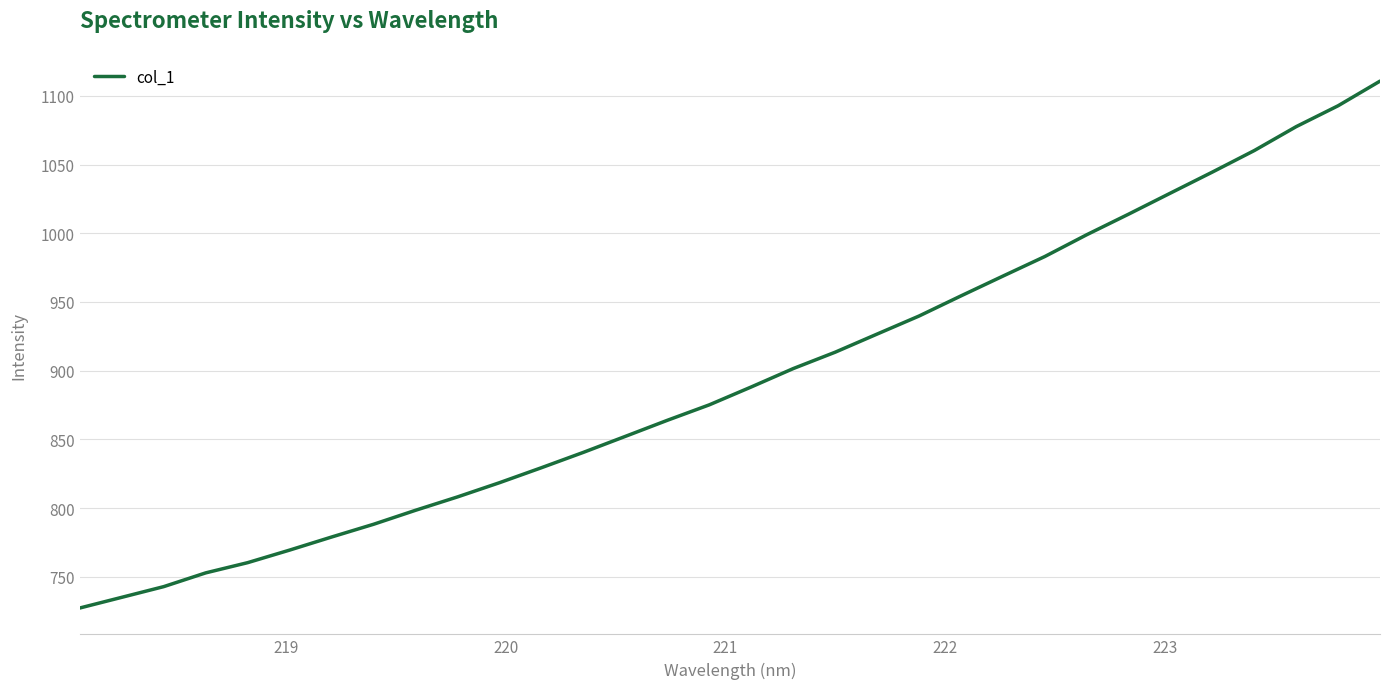

What is the difference between the maximum and minimum values?

383.4